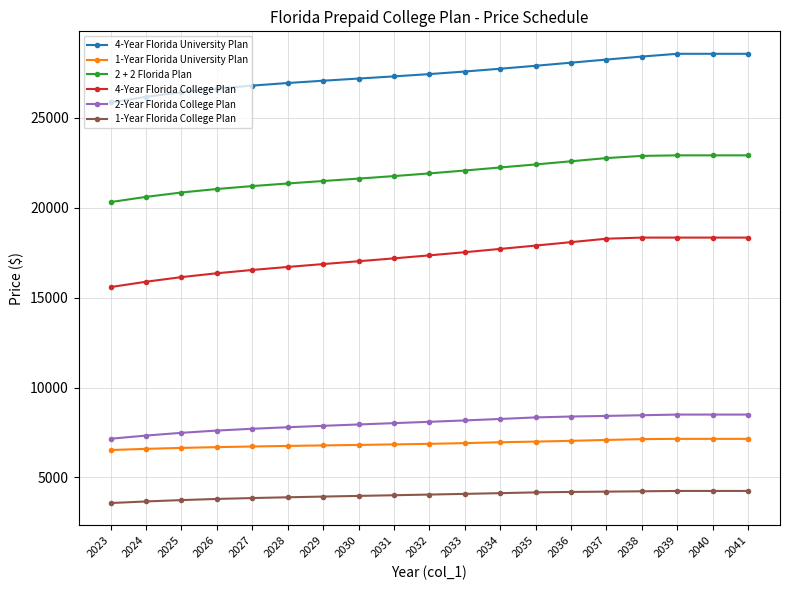

Is the value of 1-Year Florida University Plan at 2027 greater than the value of 2 + 2 Florida Plan at 2029?

No